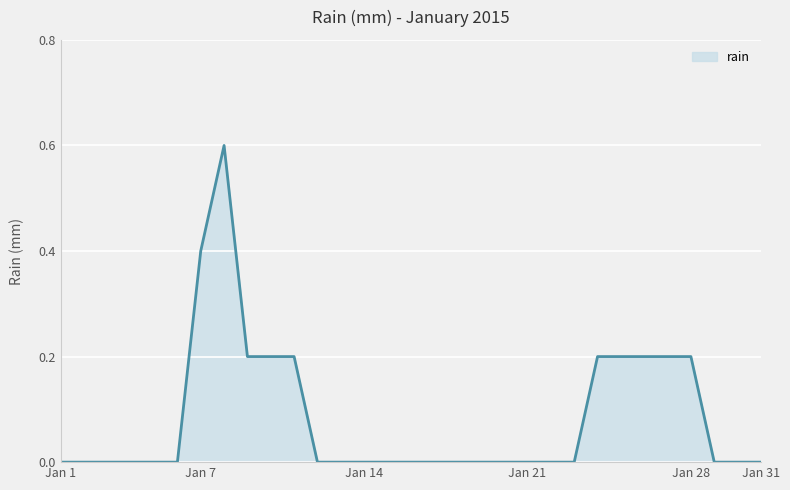

How many data points does each series have?

31